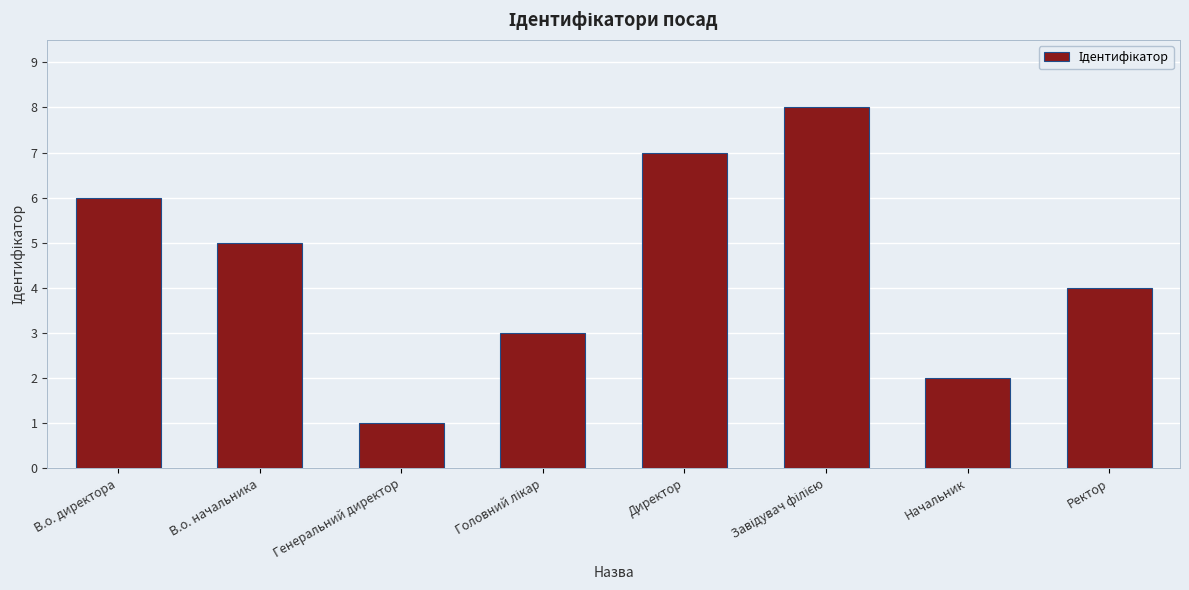

The chart shows a value of 5 at В.о. начальника. True or false?

True